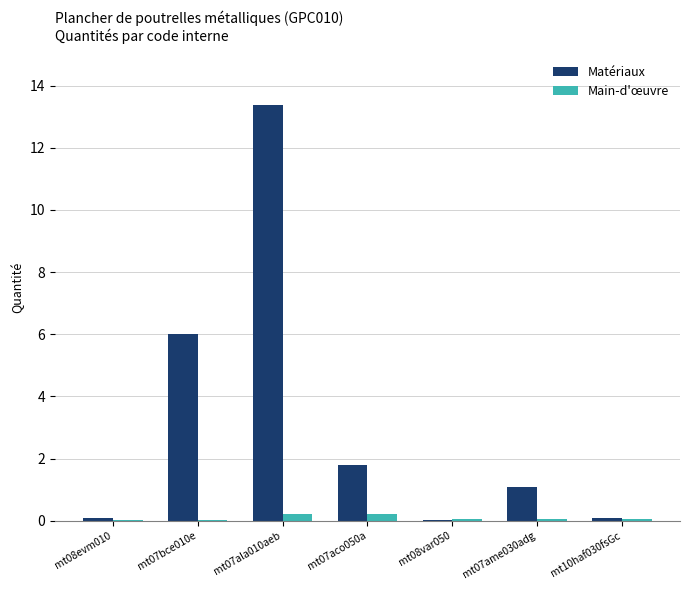

Between mt07ala010aeb and mt10haf030fsGc, which series saw the biggest shift?

Matériaux